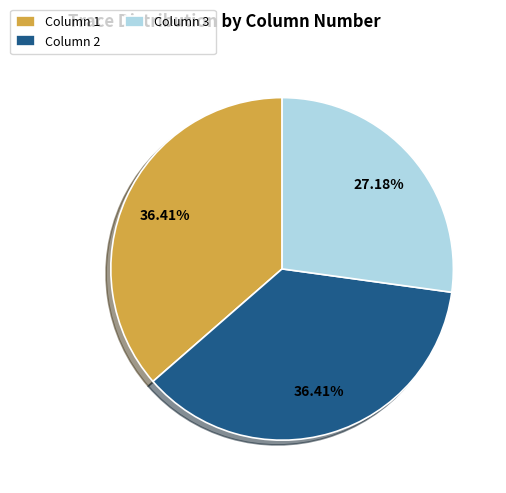

What percentage do Column 3 and Column 1 together represent?

63.6%